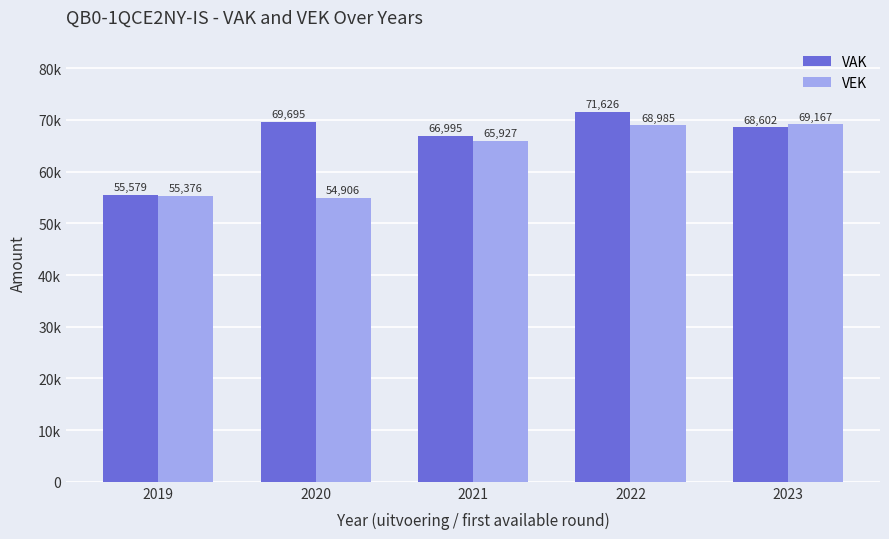

Which series has the largest total across all categories?

VAK